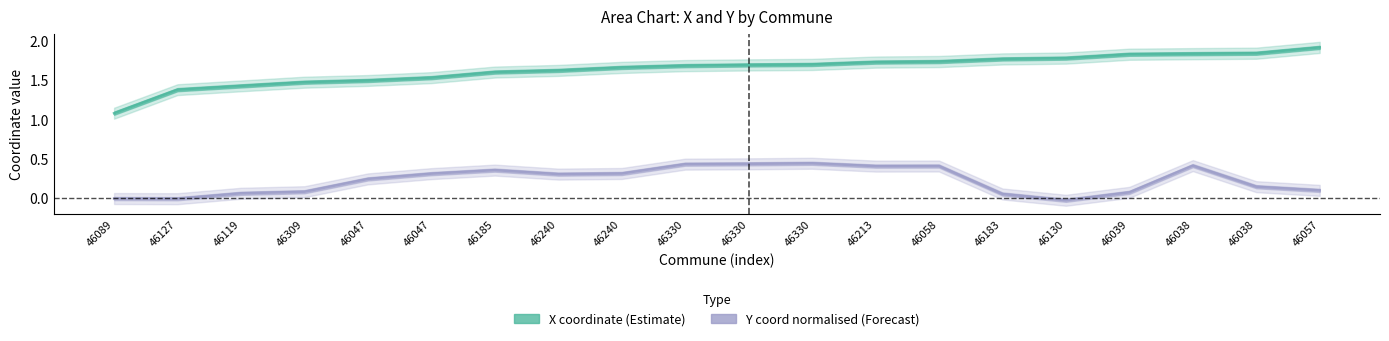

Does the chart have visible grid lines?

No